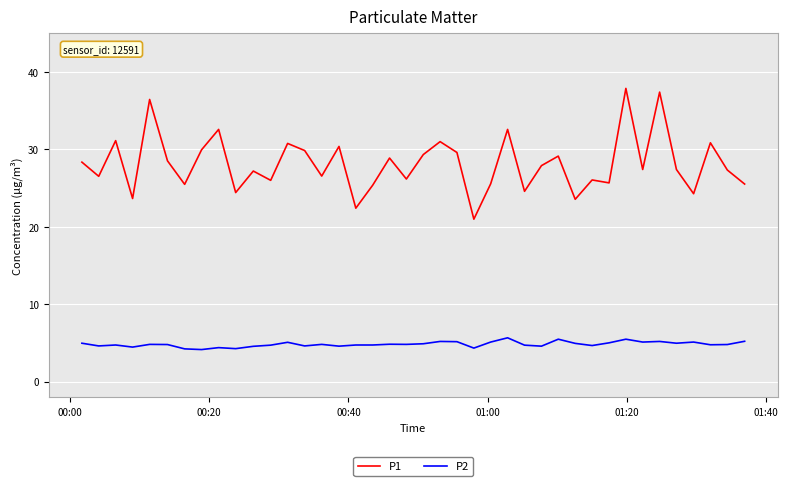

Which series has the largest range (max minus min)?

P1